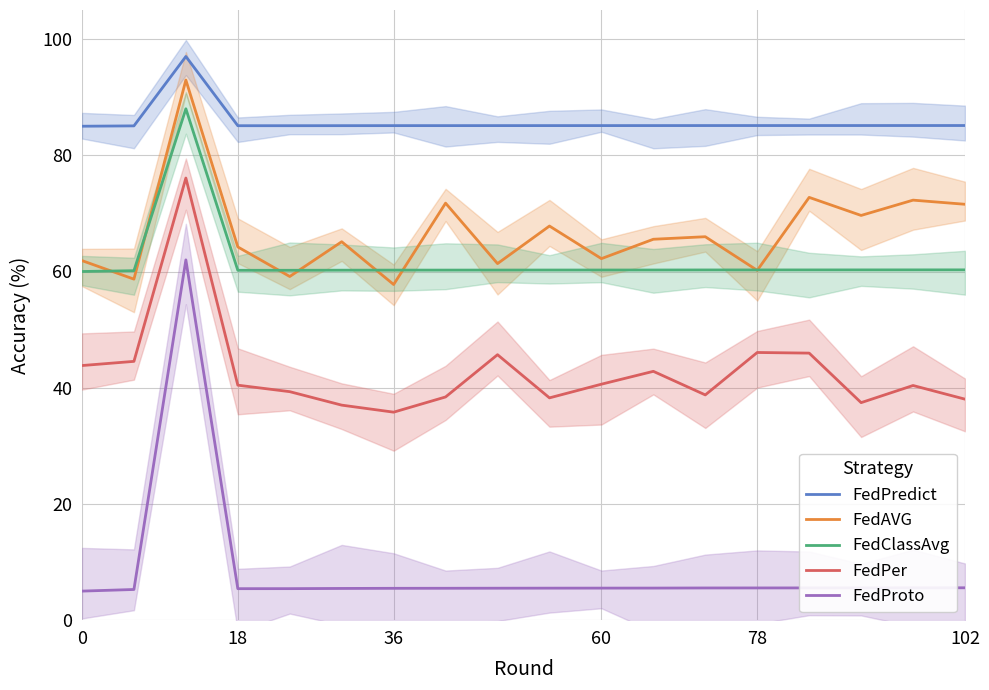

What is the difference between the highest and lowest values at 15?

79.6